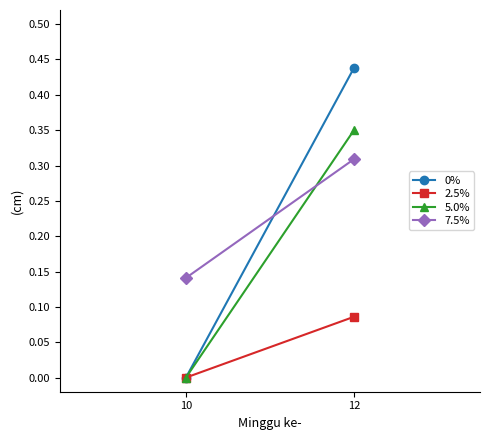

How many series are shown in this chart?

4